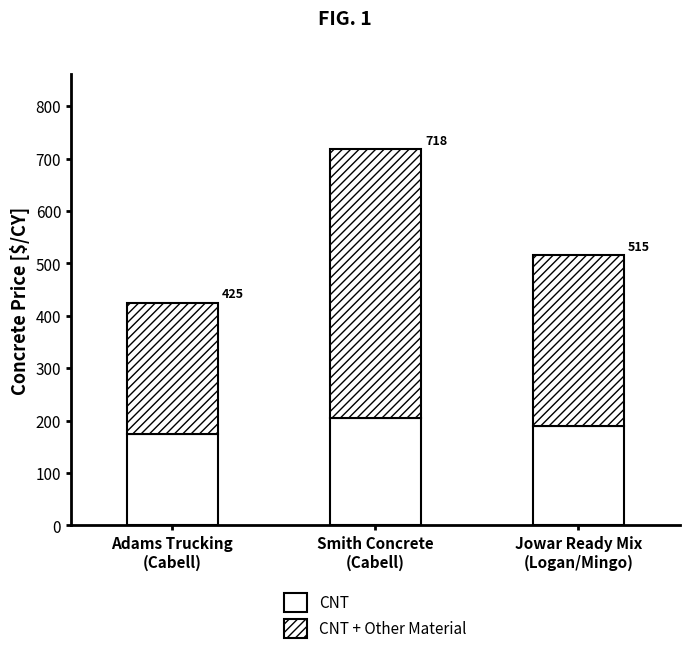

Are the bars horizontal?

No